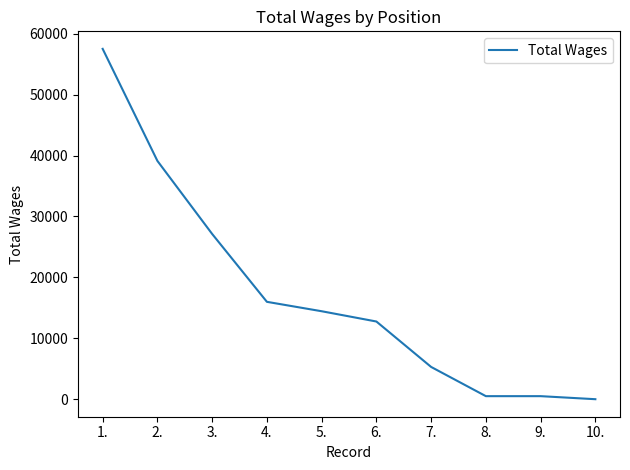

True or false: there are more than 1 points higher than both neighbors.

False